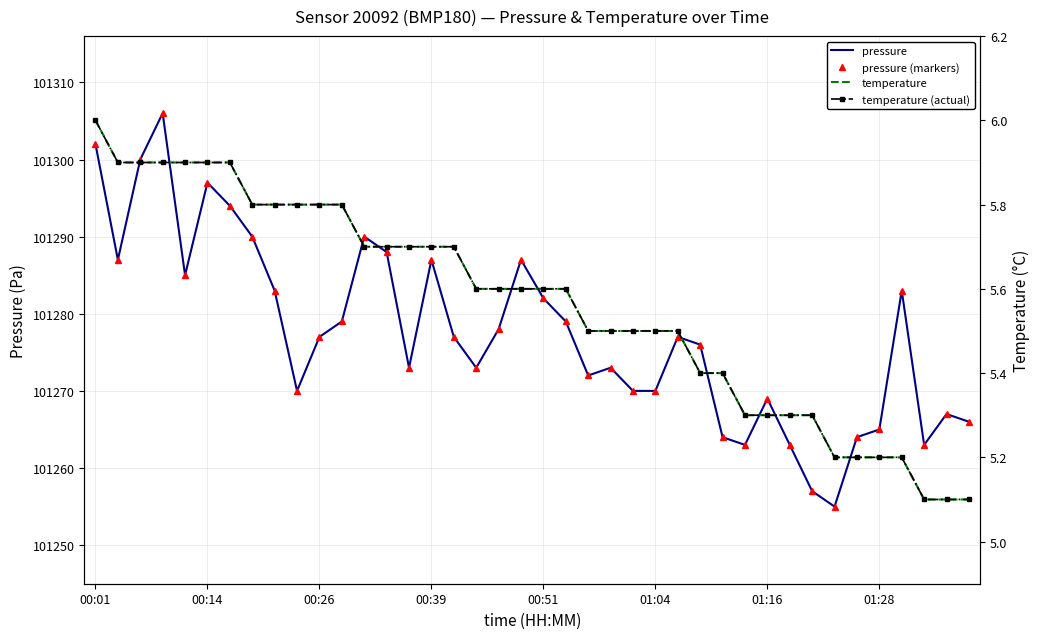

At which label does pressure first exceed 101277?

00:01